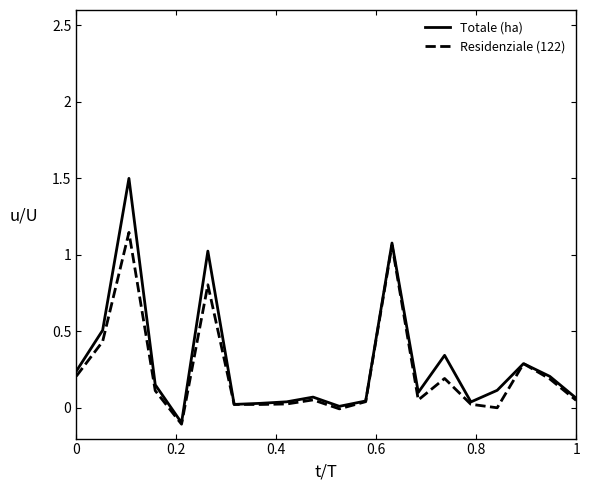

Which series has the widest spread of values?

Totale (ha)